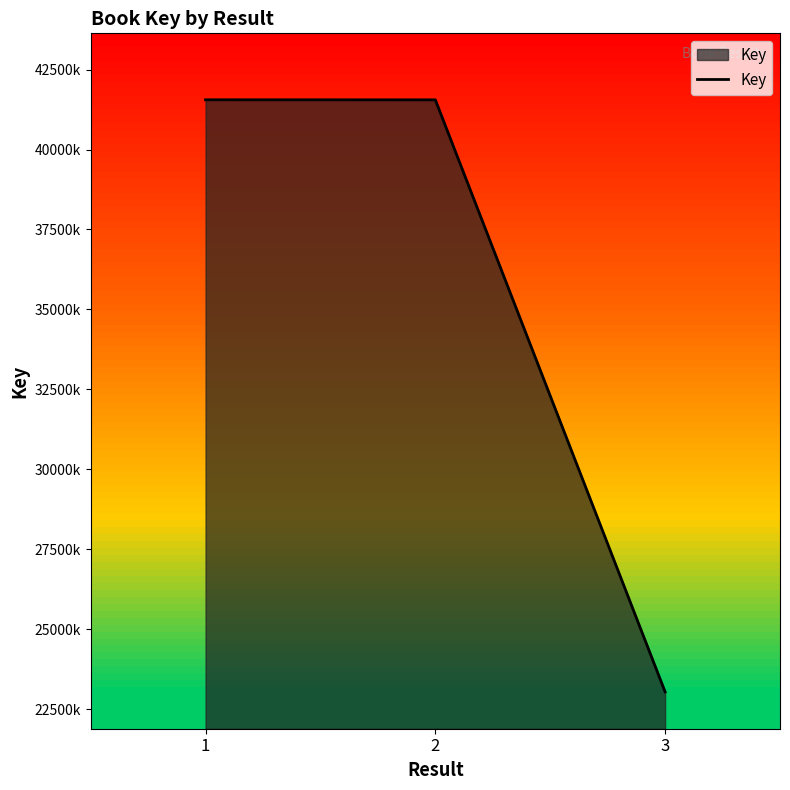

What is the value of the 3rd point from the left?

23041460